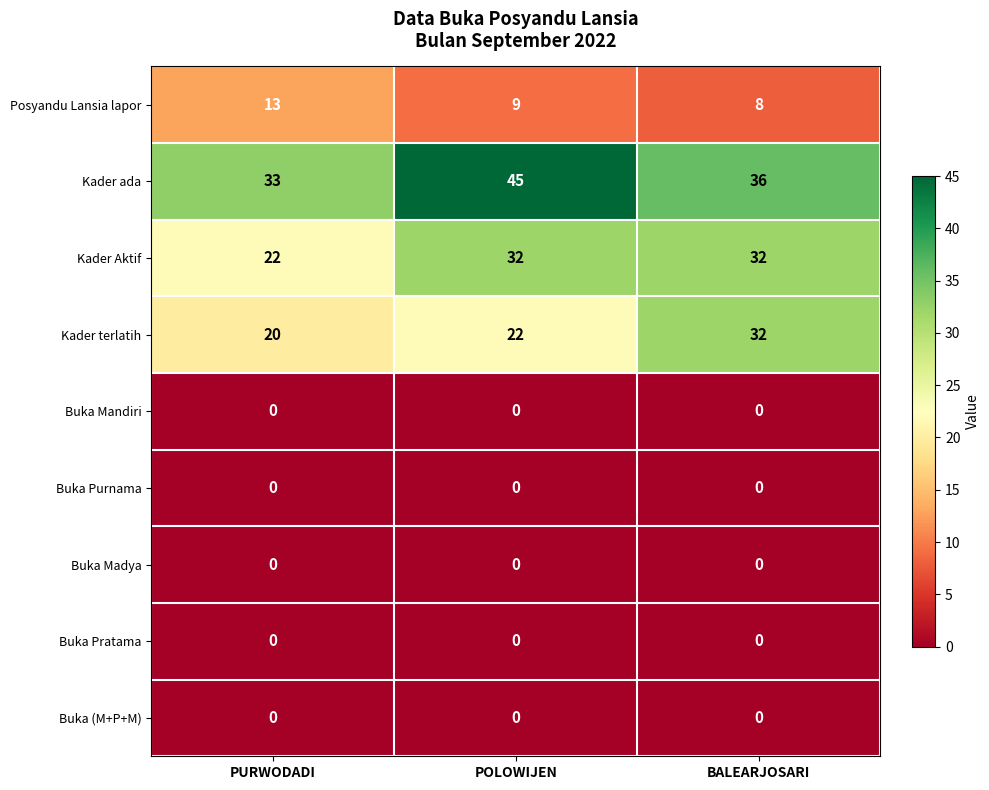

Between POLOWIJEN and BALEARJOSARI, which series saw the biggest shift?

Kader terlatih